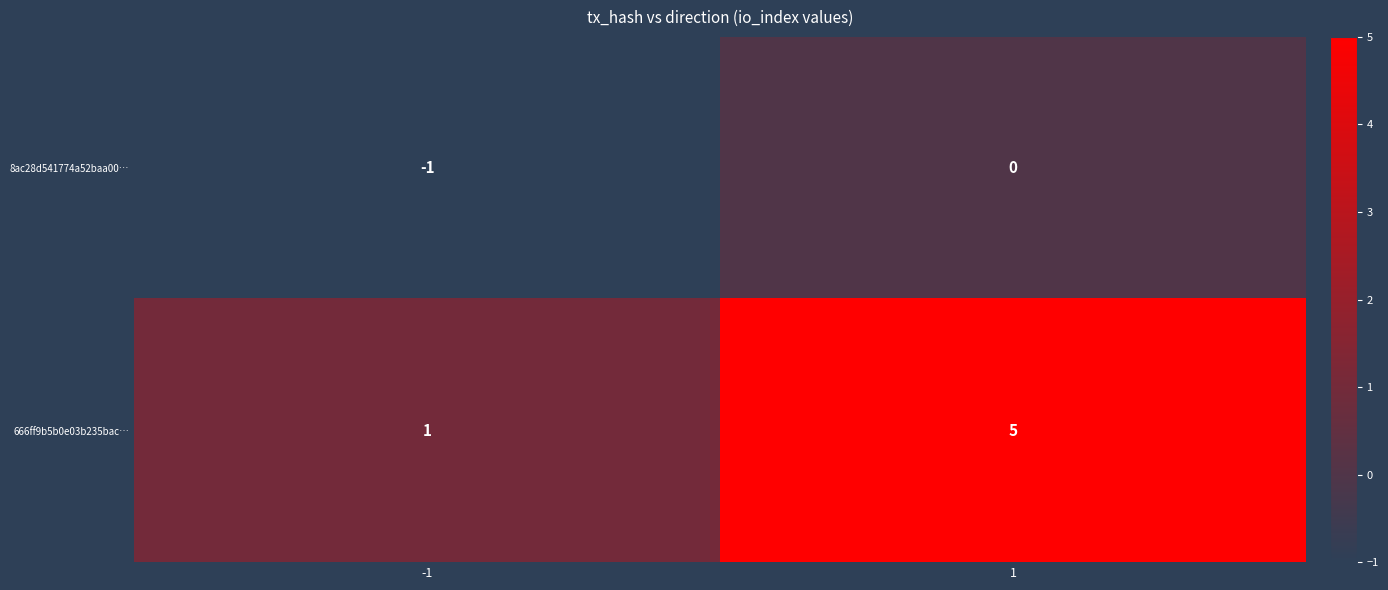

At how many categories does at least one series exceed 0?

2